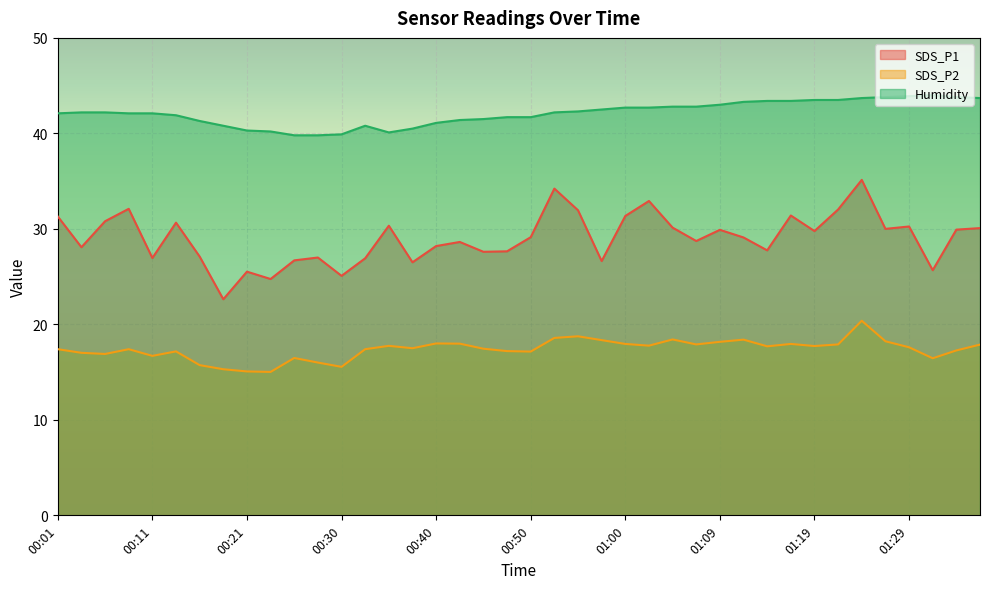

True or false: SDS_P2 and SDS_P1 cross at least once.

False